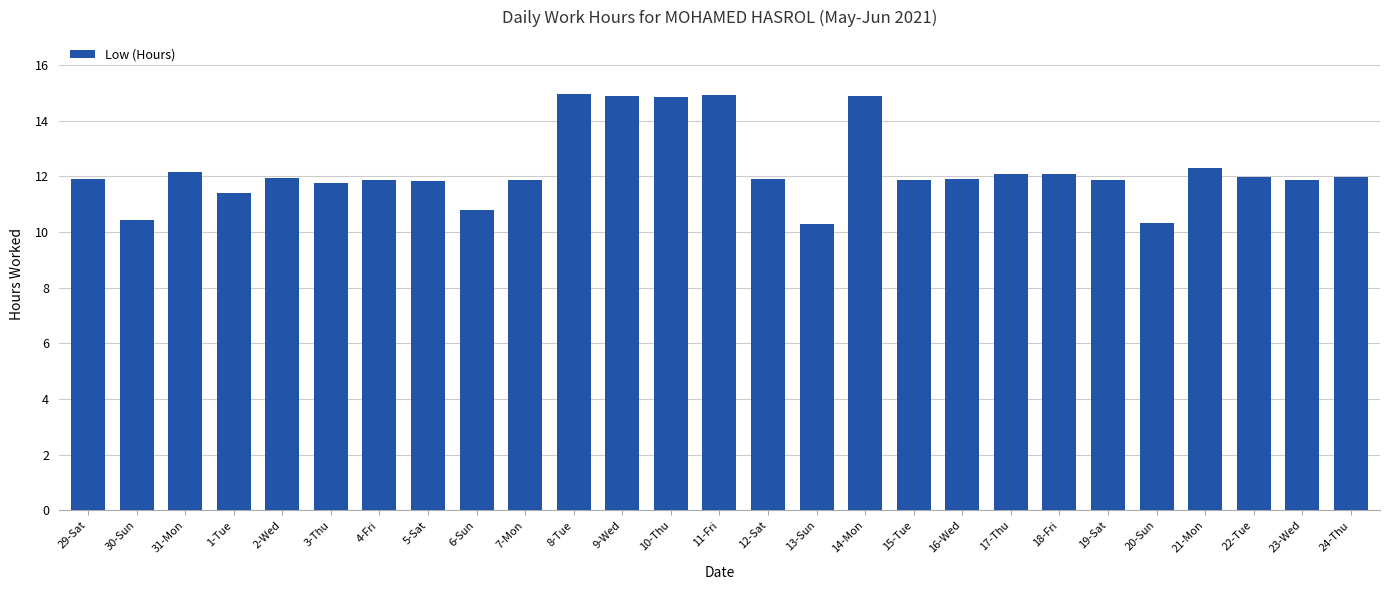

What is the smallest value displayed?

10.3